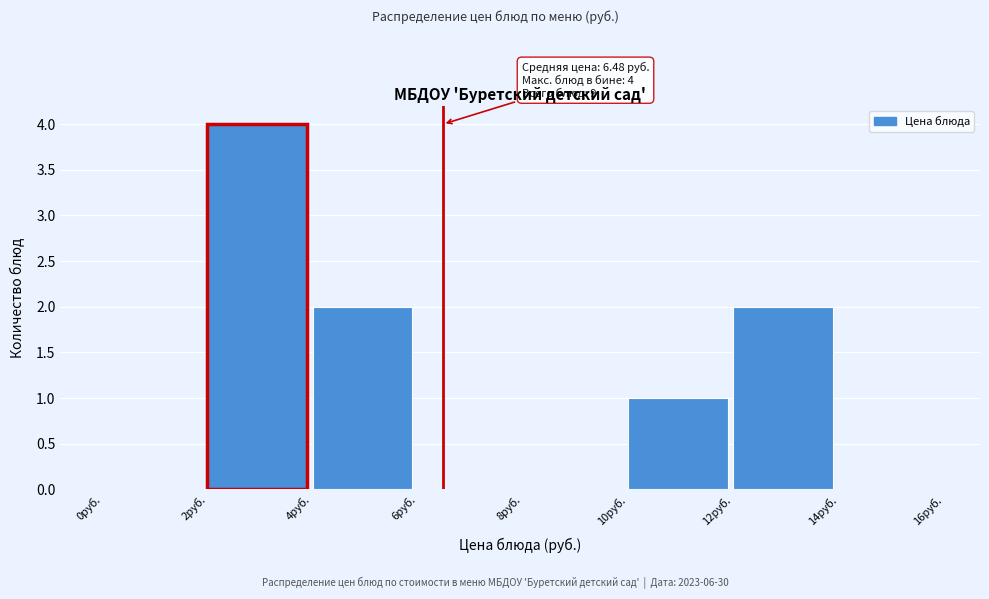

Which range on the x-axis has the tallest bar?

2 to 4